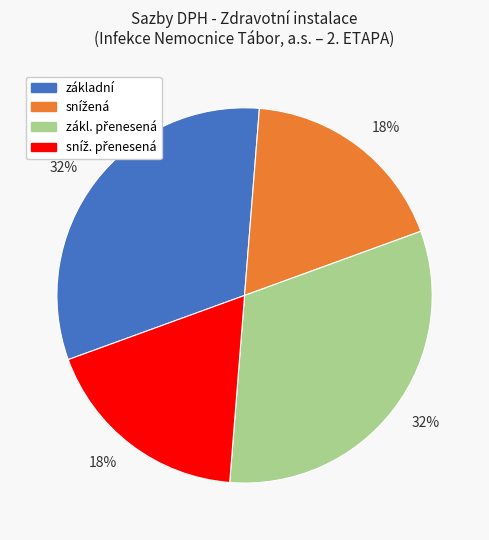

Count the number of slices in the pie.

4